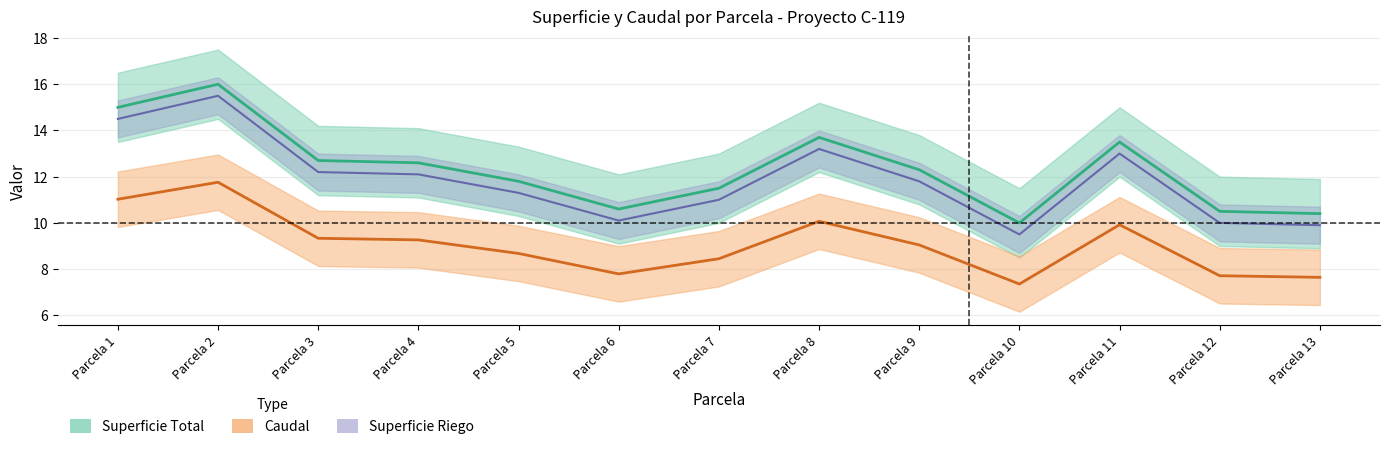

True or false: Superficie  Riego has a value of 14.3 at Parcela 13.

False